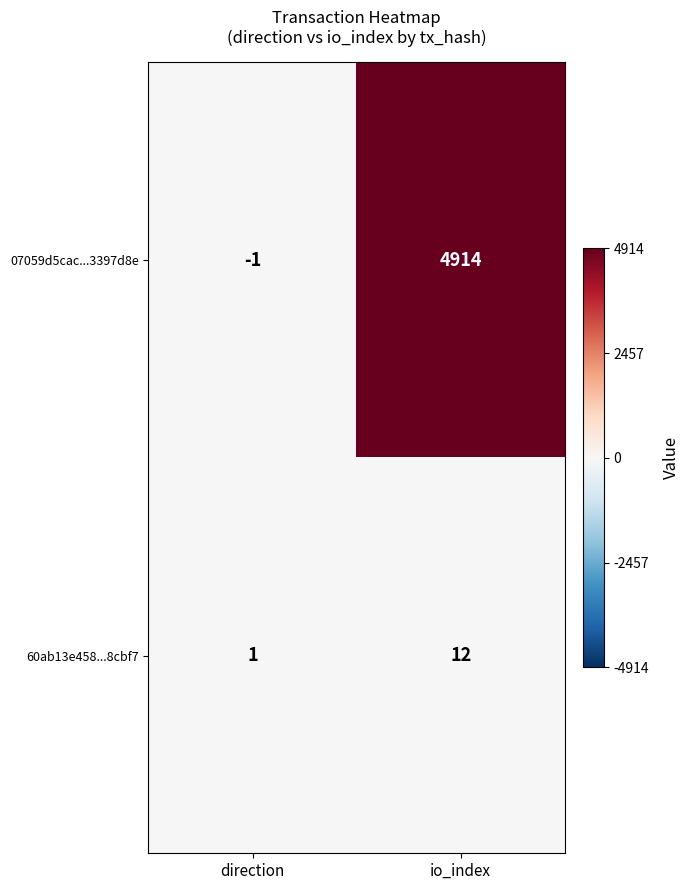

What is the difference between the maximum and minimum values in the 07059d5cac...3397d8e series?

4915